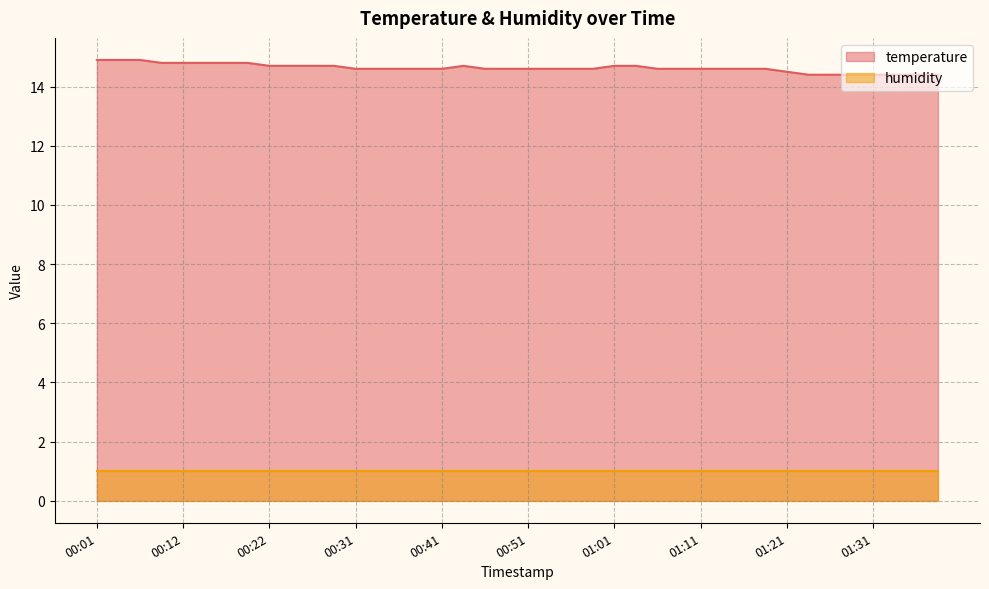

What is the value of the 26th point from the left?

14.7